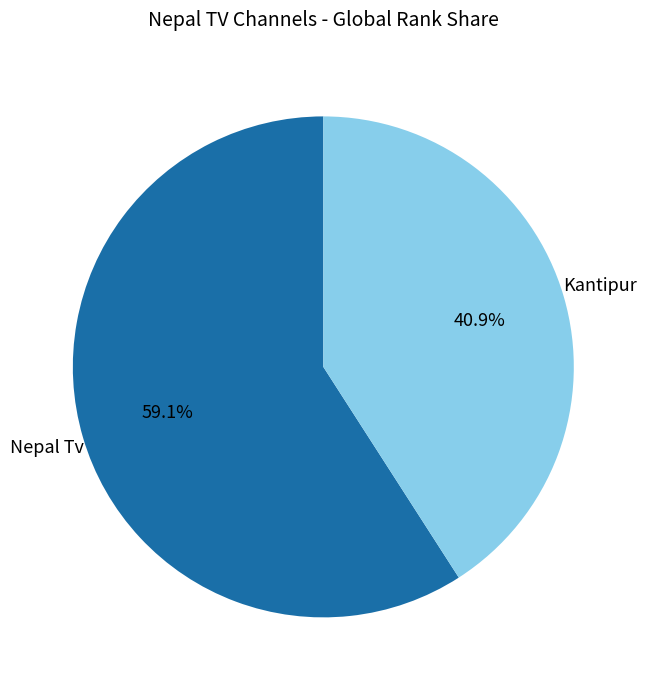

What is the ratio of the value at Kantipur to the value at Nepal Tv?

0.7